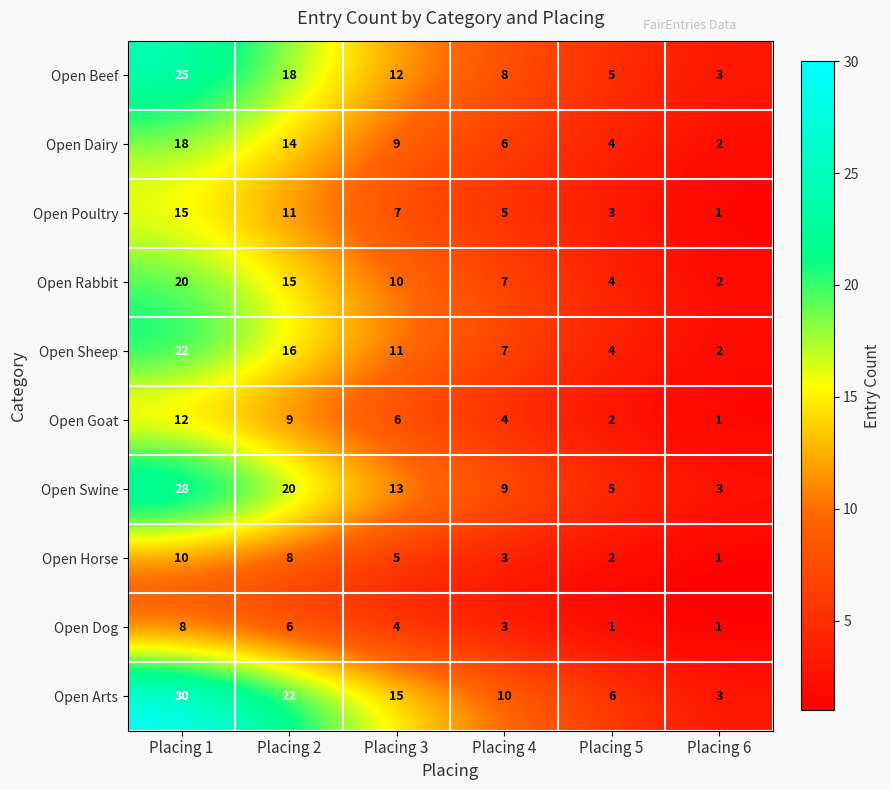

Which series has the largest total across all categories?

Open Arts